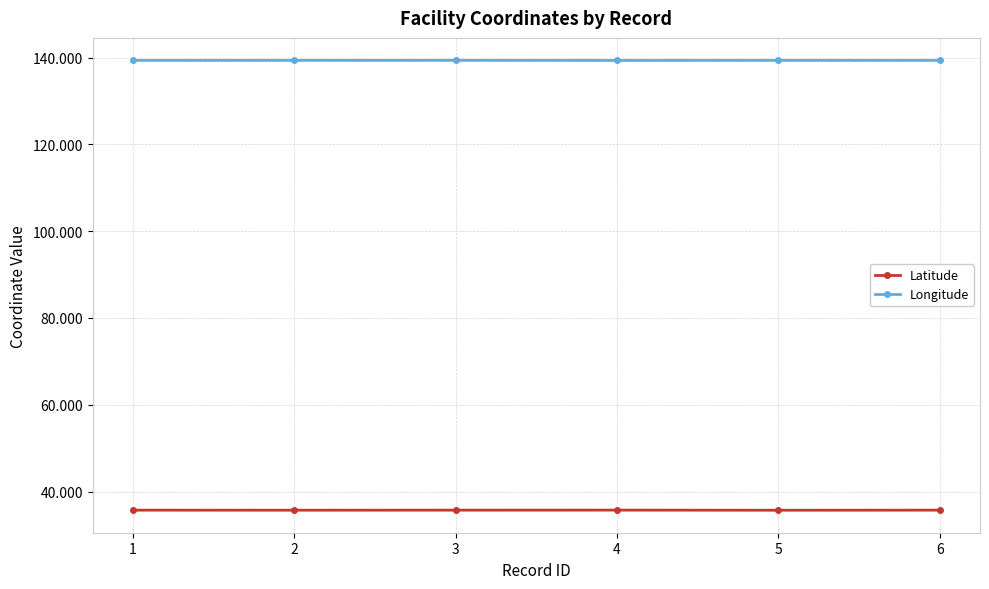

What is the spread (max minus min) of values at 4?

103.6